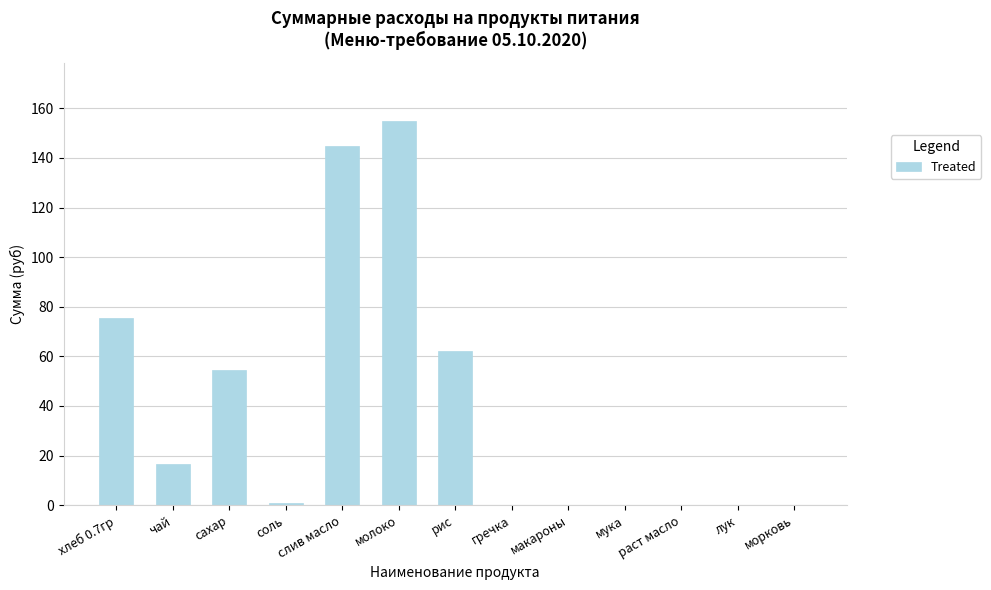

Reading left to right, what are all the values shown in this chart?

хлеб 0.7гр=75.4	чай=16.5	сахар=54.5	соль=0.8	слив масло=144.8	молоко=155.1	рис=62.0	гречка=0.0	макароны=0.0	мука=0.0	раст масло=0.0	лук=0.0	морковь=0.0